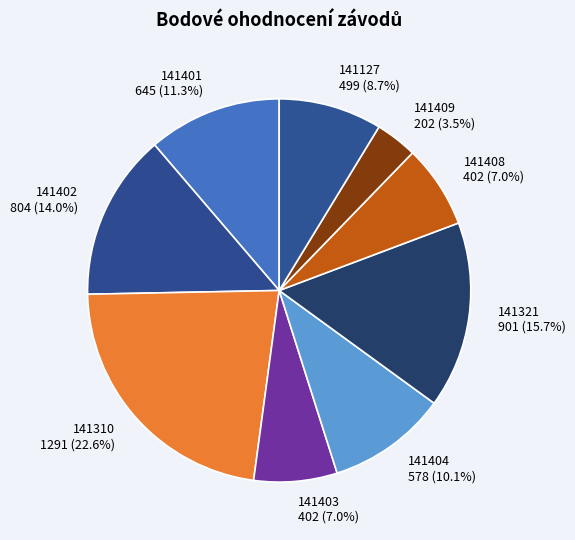

How many slices are in this pie chart?

9